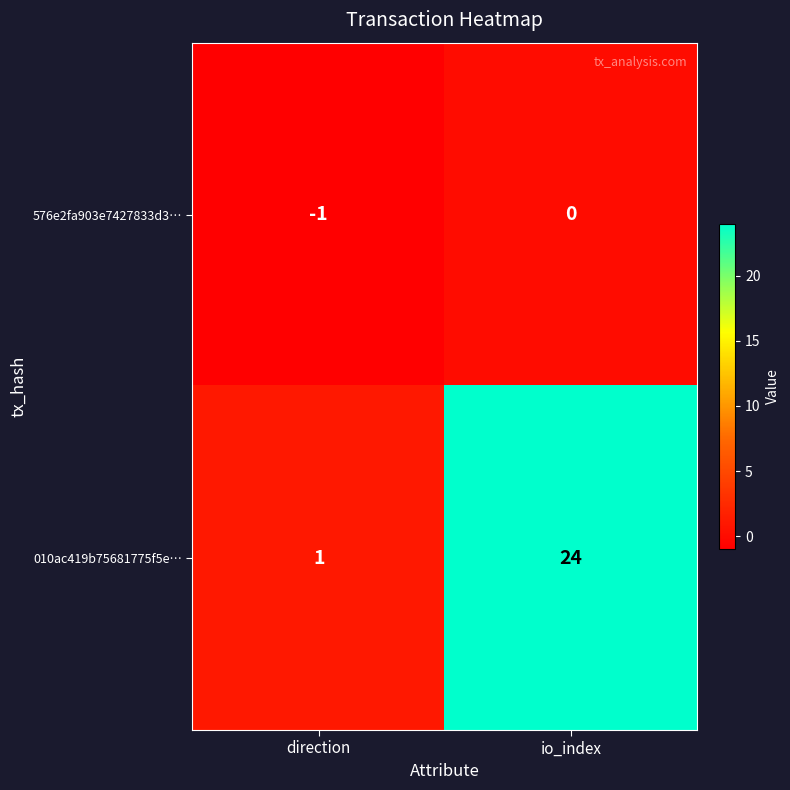

List the series in order of their overall mean, highest first.

010ac419b75681775f5e…, 576e2fa903e7427833d3…